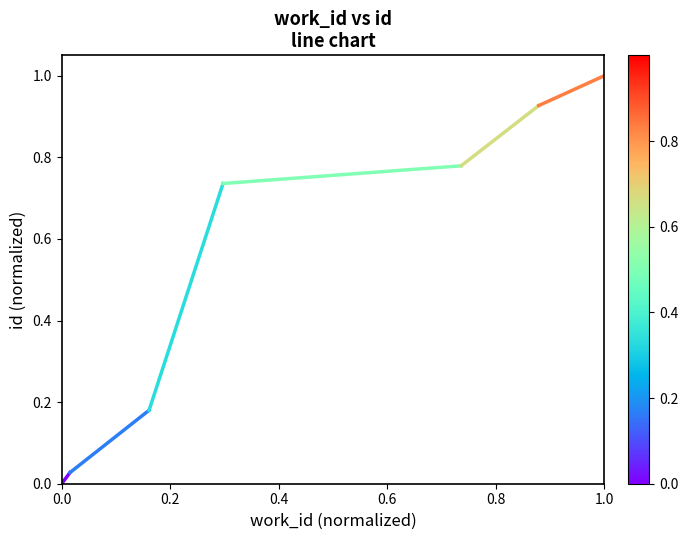

The chart shows a value of 0.0 at 0.0. True or false?

True